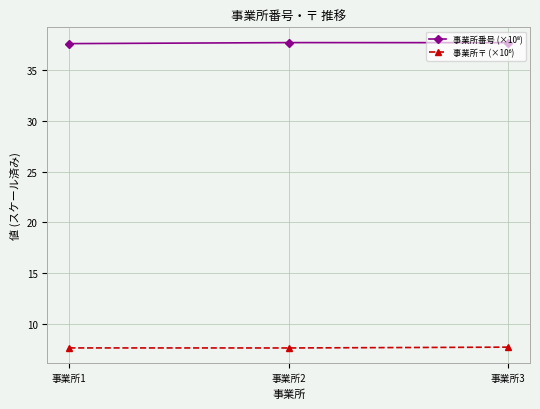

What is the difference between the highest and lowest values at 事業所3?

30.0